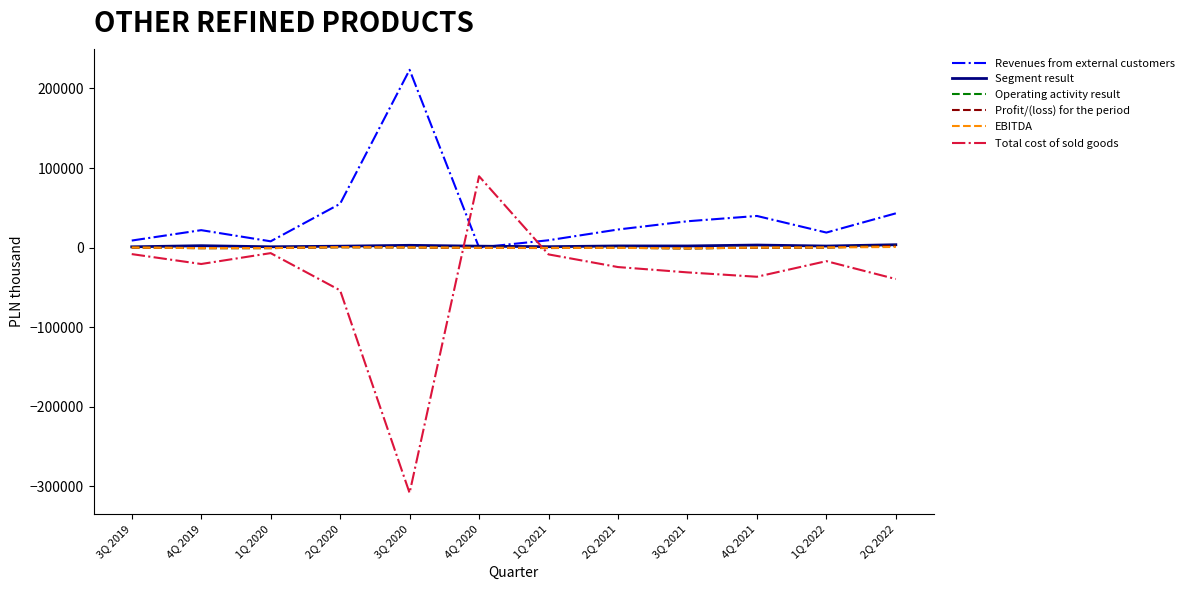

What is the minimum value for Total cost of sold goods?

-308223